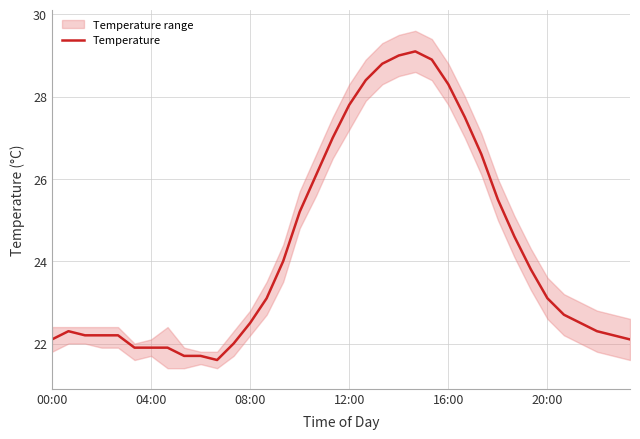

Reading left to right, transcribe all the data shown in this chart.

22.1	22.3	22.2	22.2	22.2	21.9	21.9	21.9	21.7	21.7	21.6	22.0	22.5	23.1	24.0	25.2	26.1	27.0	27.8	28.4	28.8	29.0	29.1	28.9	28.3	27.5	26.6	25.5	24.6	23.8	23.1	22.7	22.5	22.3	22.2	22.1